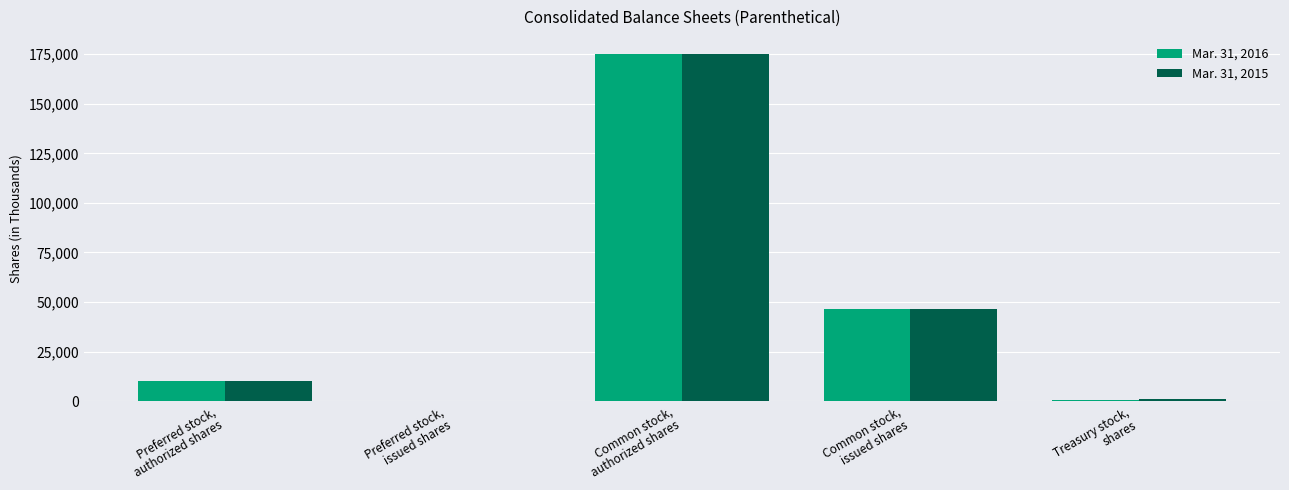

What is the greatest value displayed?

175000